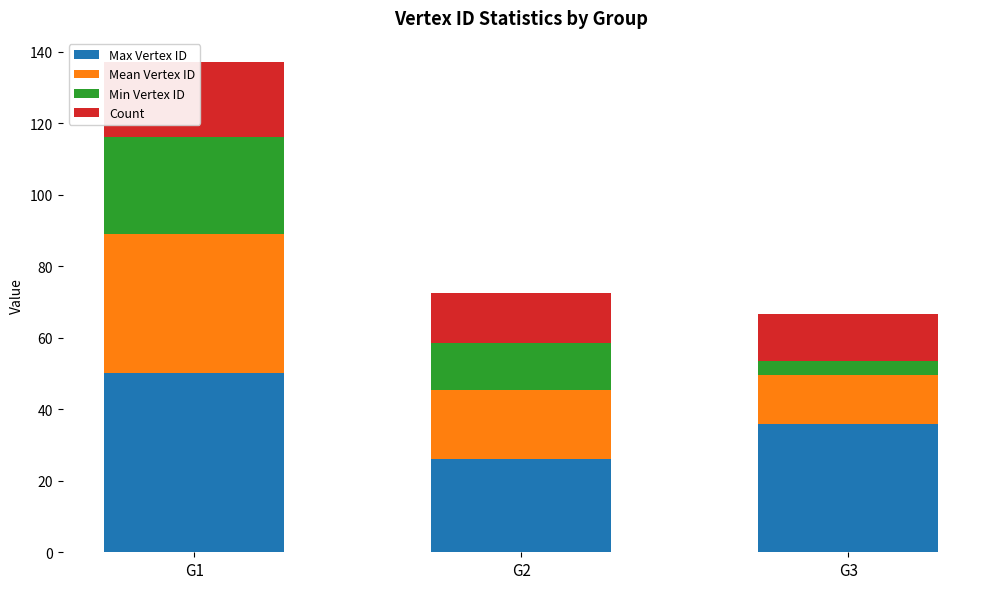

Reading left to right, what are all the values shown in this chart?

Max Vertex ID: G1=50.0	G2=26.0	G3=36.0
Mean Vertex ID: G1=39.0	G2=19.5	G3=13.6
Min Vertex ID: G1=27.0	G2=13.0	G3=4.0
Count: G1=21.0	G2=14.0	G3=13.0